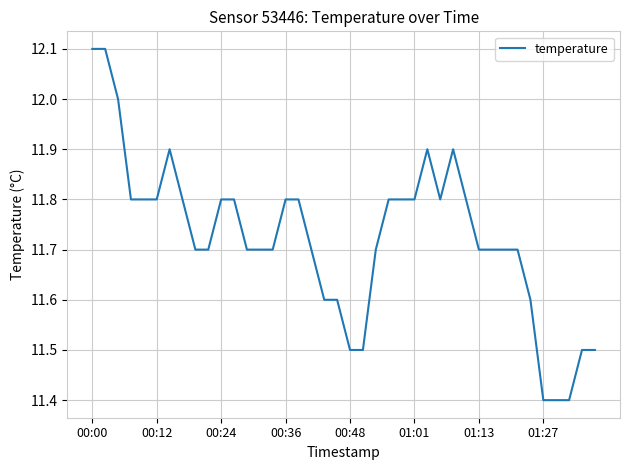

What is the maximum value shown in the chart?

12.1